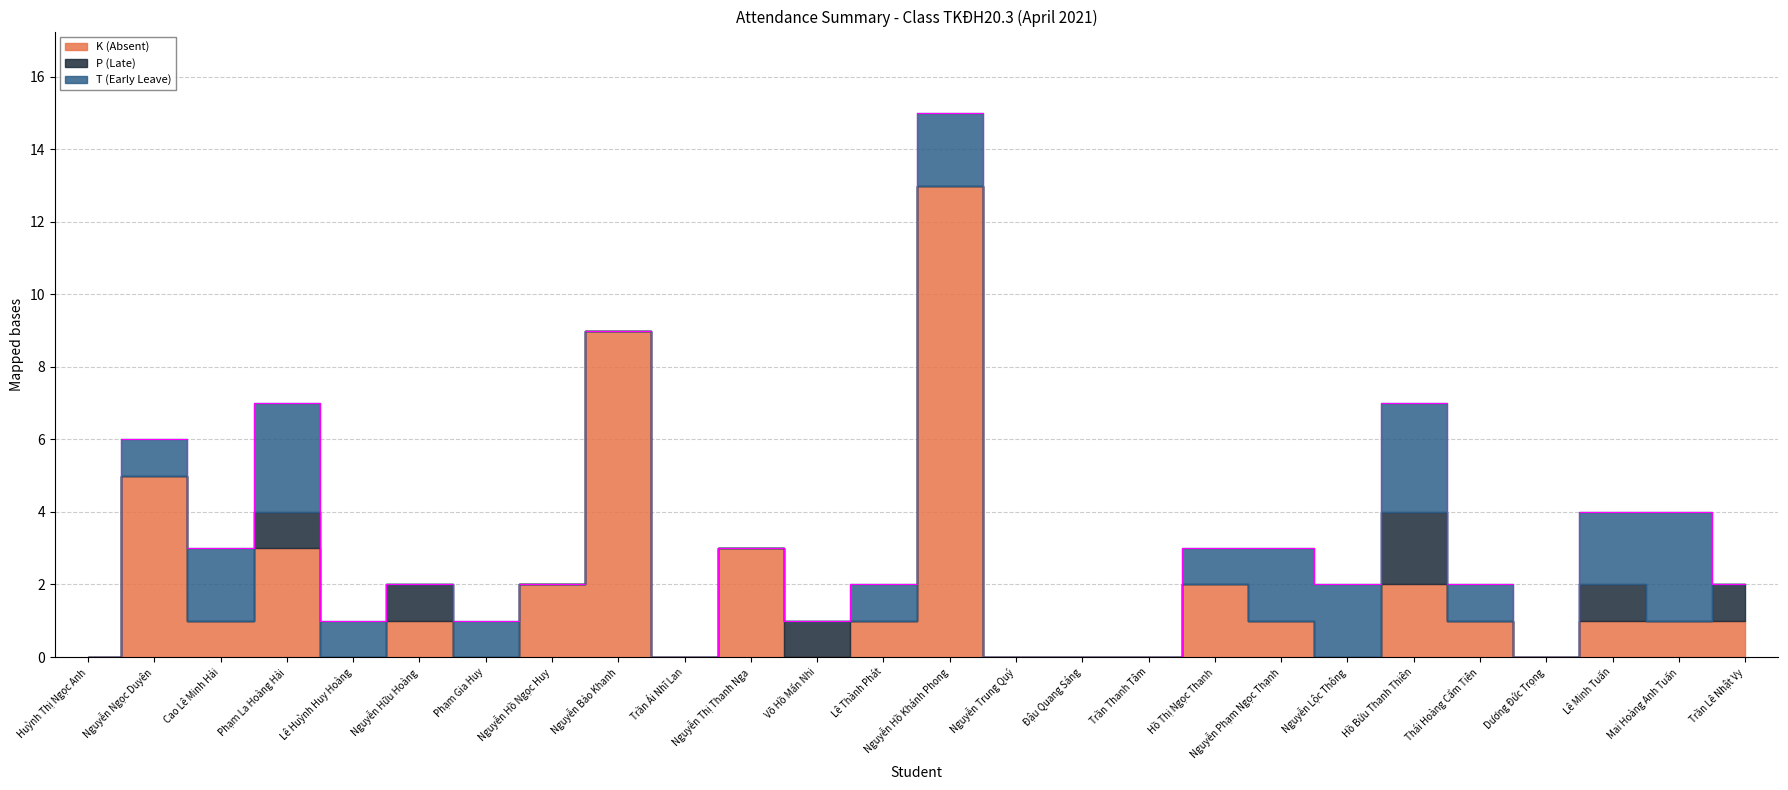

The T (Early Leave) series shows 2 at Trần Lê Nhật Vy. True or false?

False